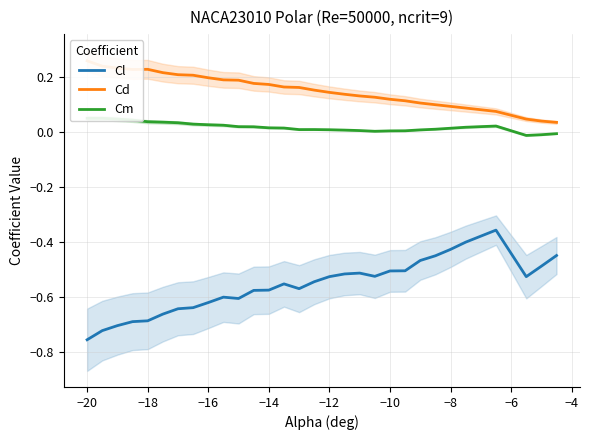

Which series has the largest total across all categories?

Cd